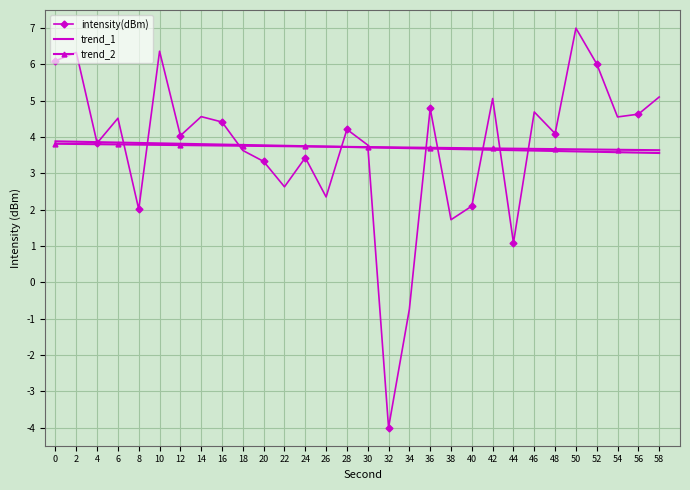

What is the lowest value of the trend_1 series?

3.6